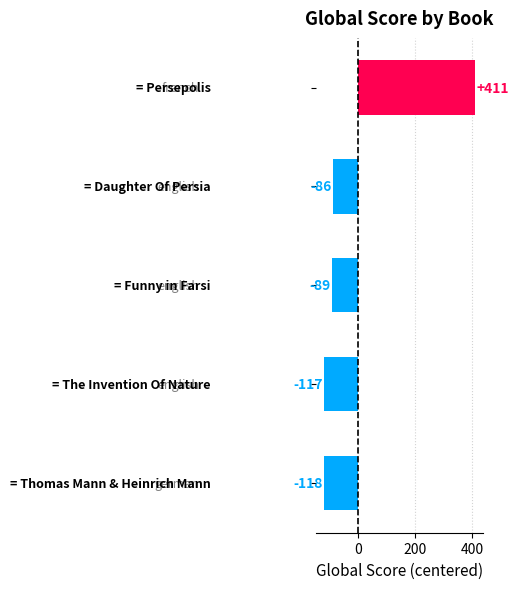

What is the difference between the maximum and second lowest values?

528.0